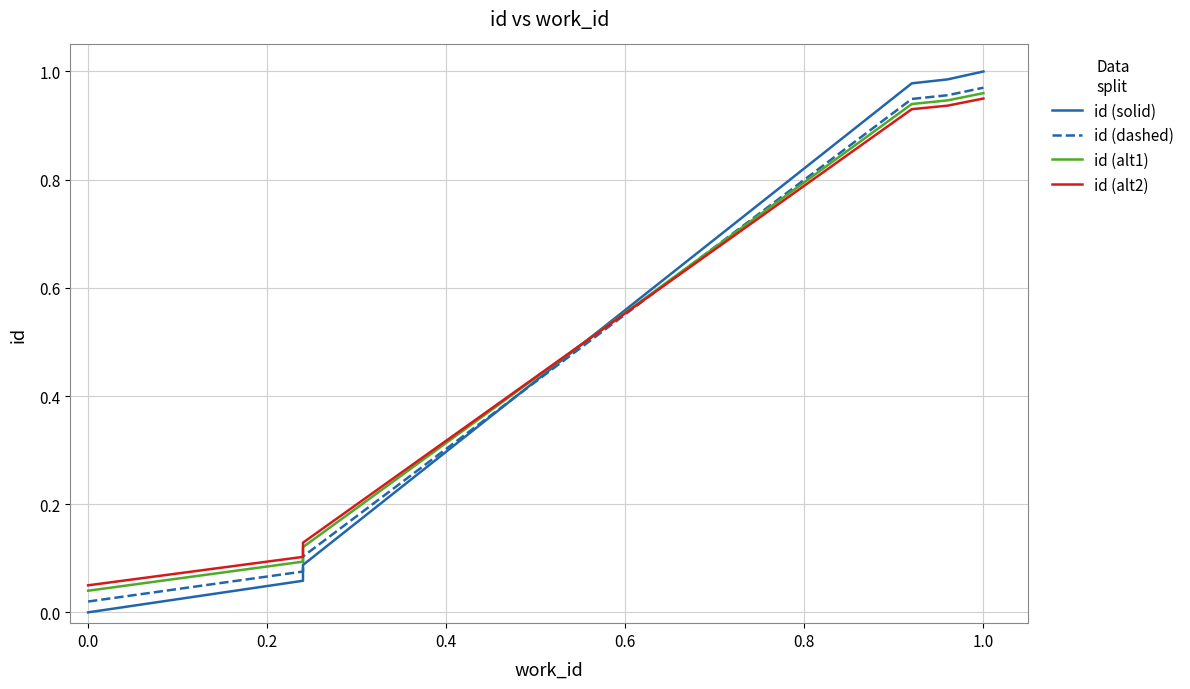

True or false: id (dashed) has more than 2 interior local peaks.

False